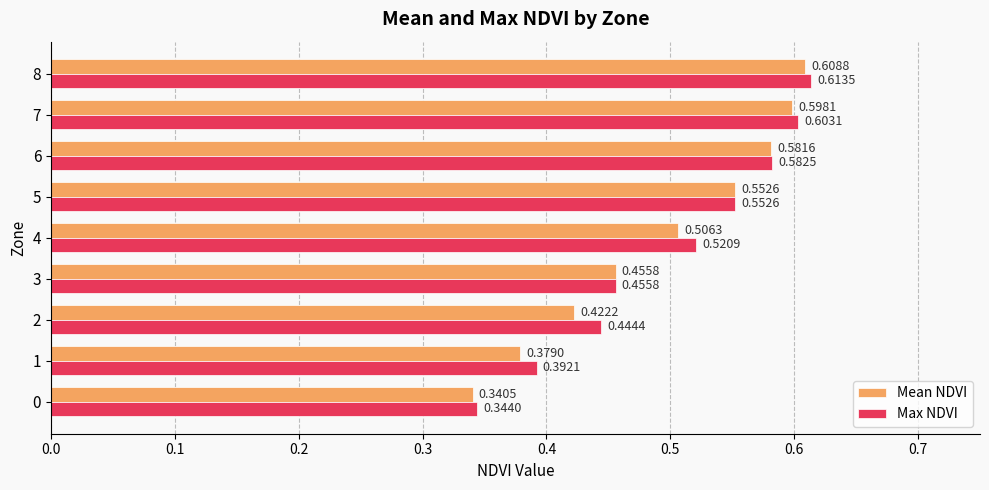

What is the sum of all Max NDVI values?

4.5